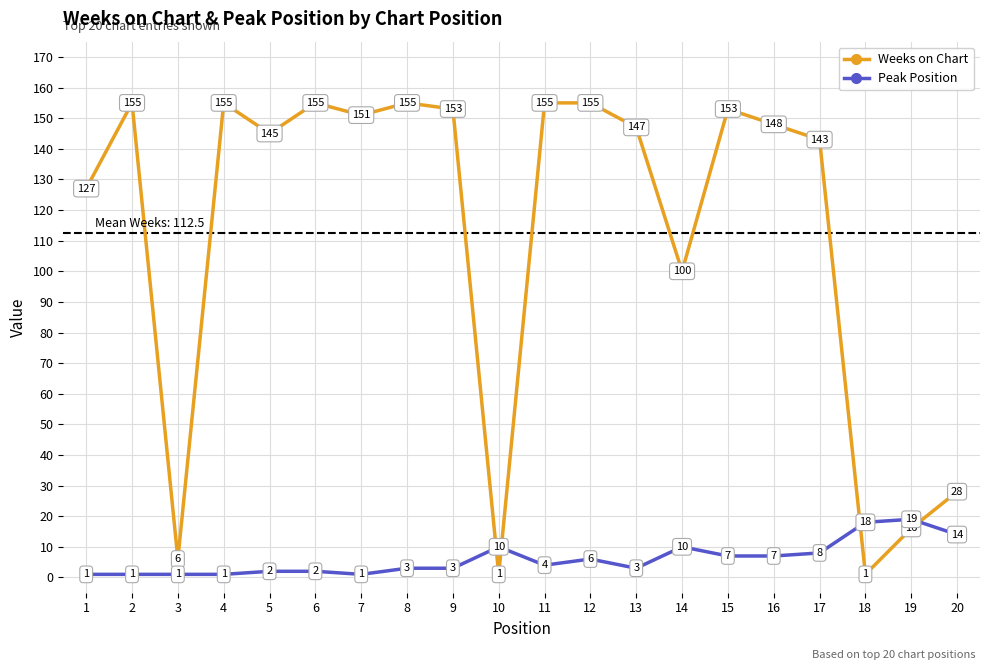

At which category does Weeks on Chart reach its first local peak?

2